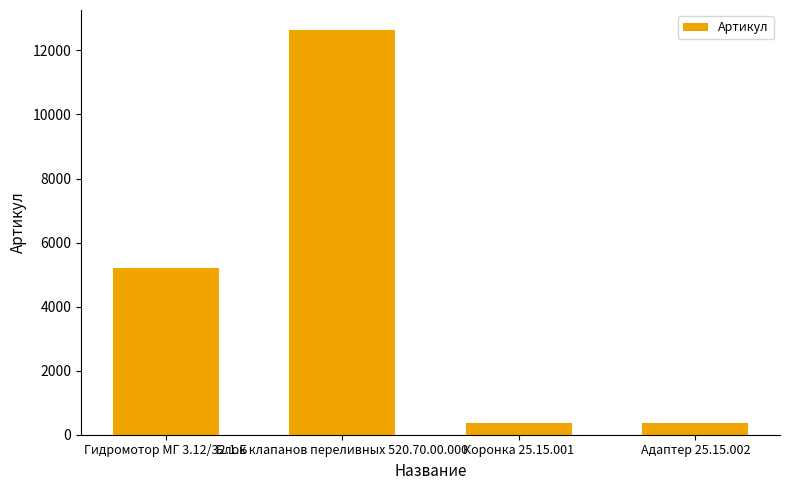

At which label is the value closest to 6505?

Гидромотор МГ 3.12/32.1.Б